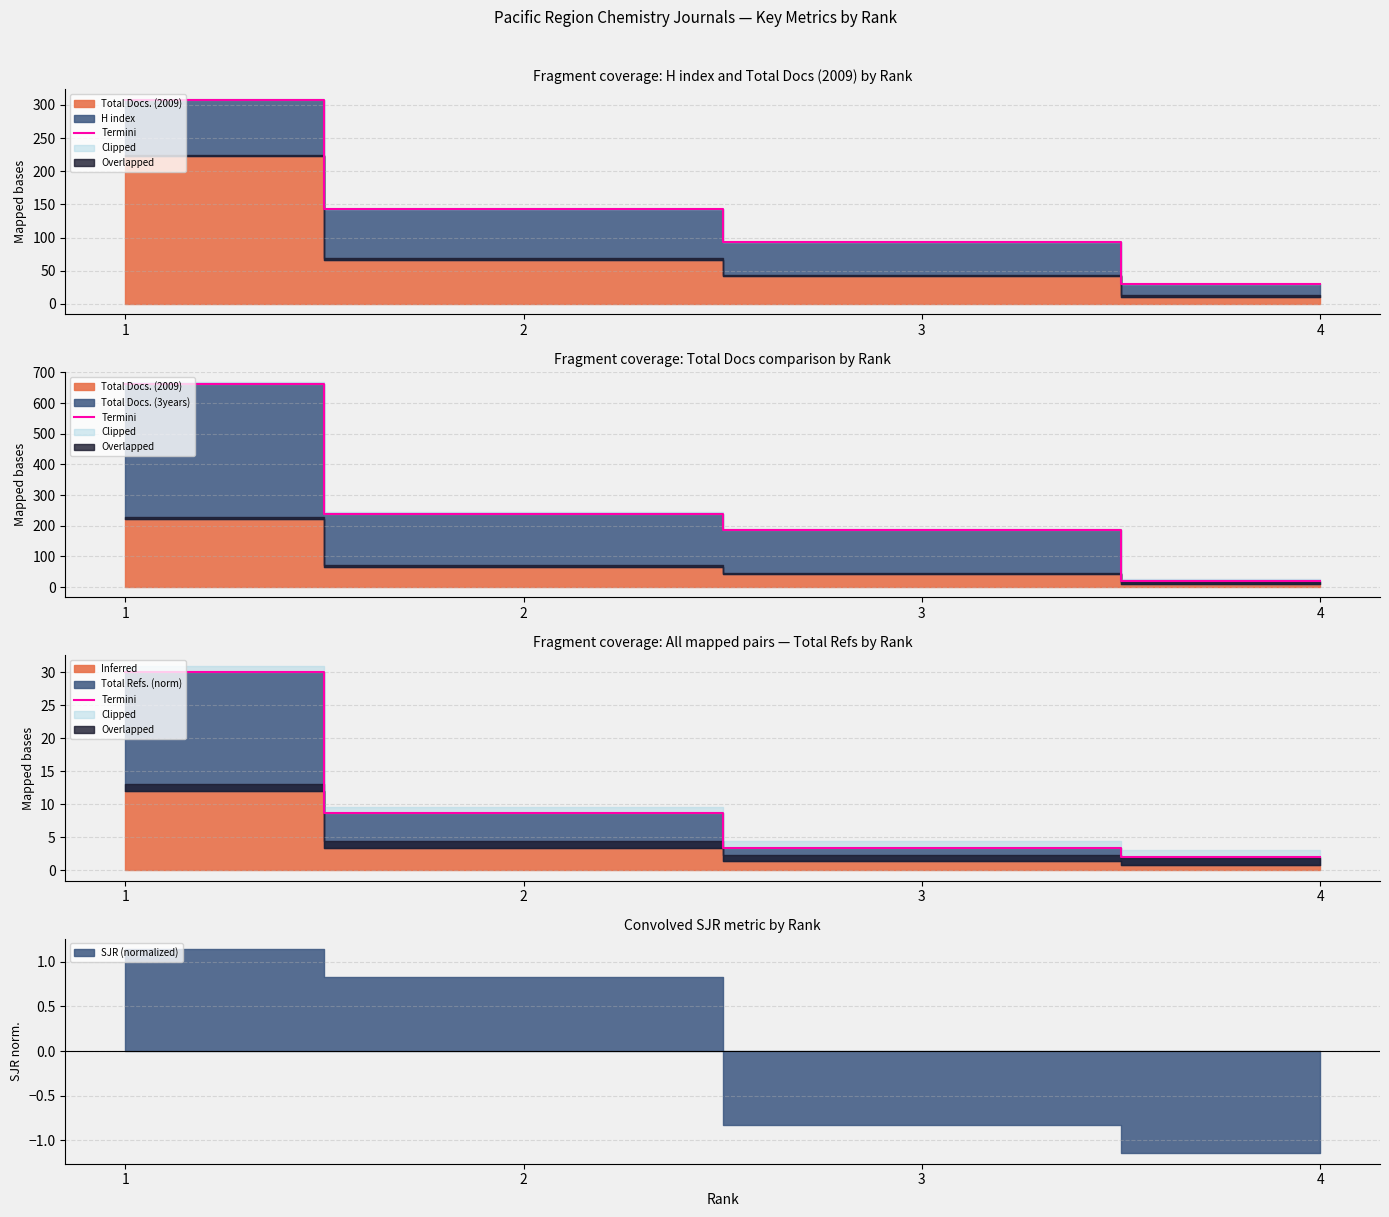

Where does the data first go above 8?

1